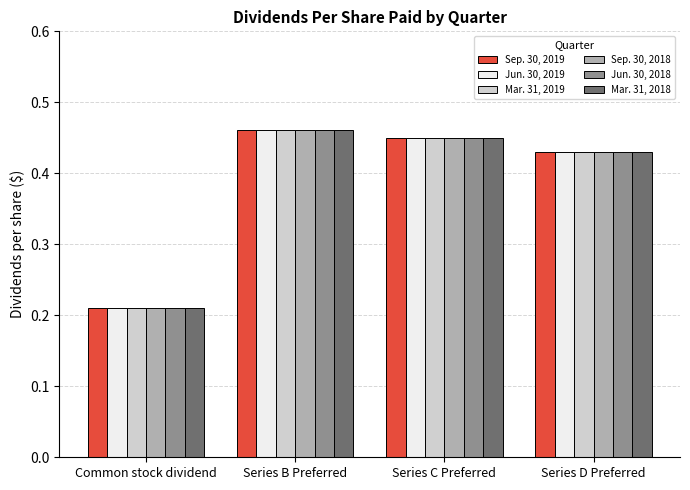

What is the sum of the Mar. 31, 2019 values at Common stock dividend and Series B Preferred?

0.7